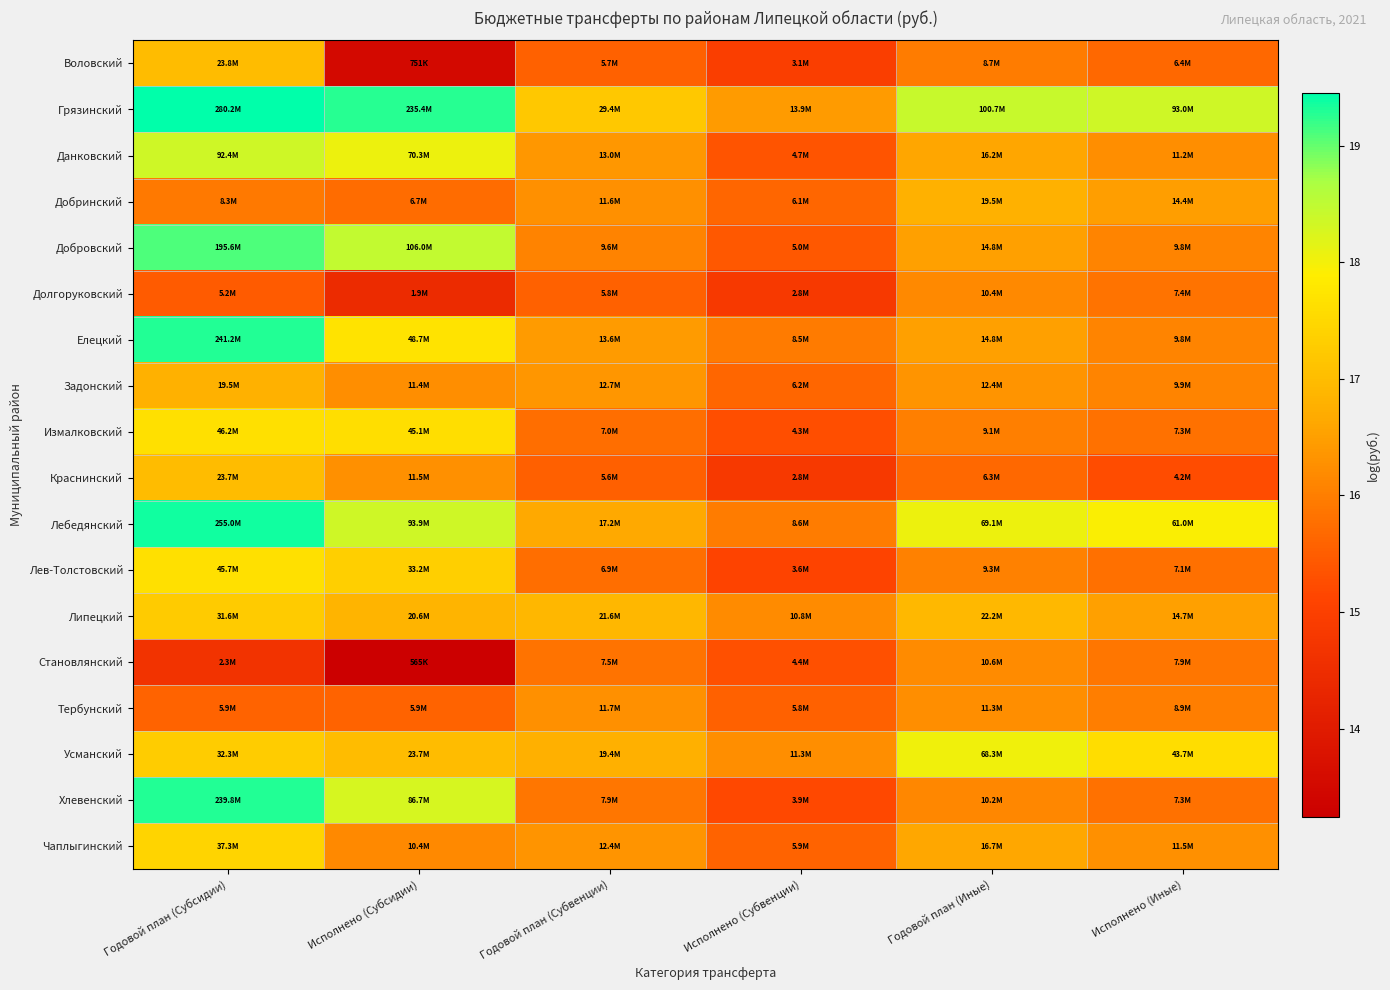

What is the maximum value shown in the chart?

19.5